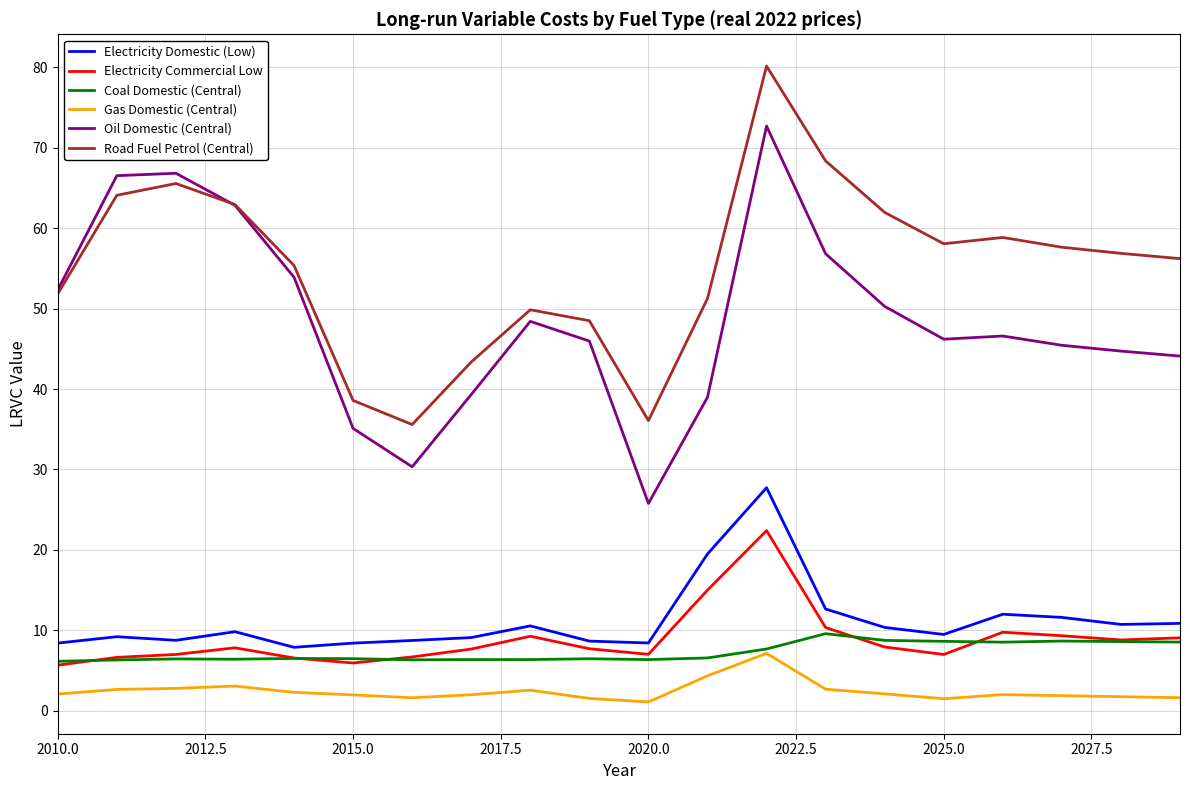

Is this an area chart (filled region under the line)?

No